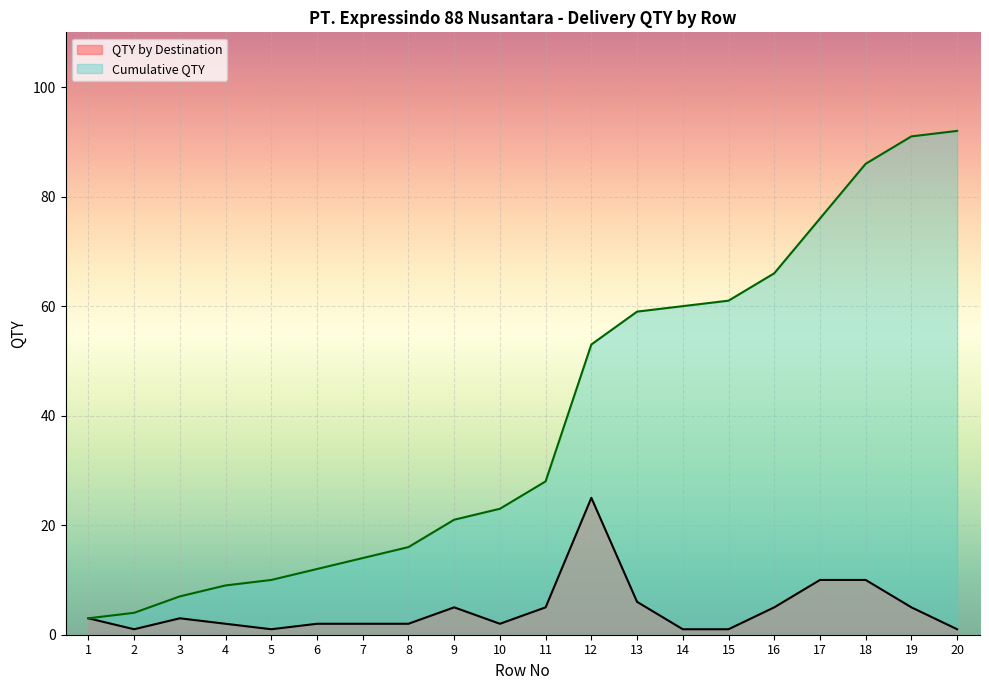

The QTY by Destination series shows 13 at 18. True or false?

False